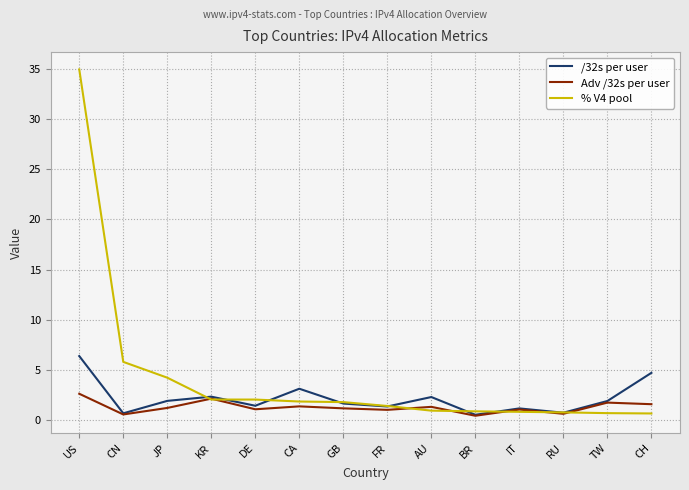

Count the number of data series in this chart.

3